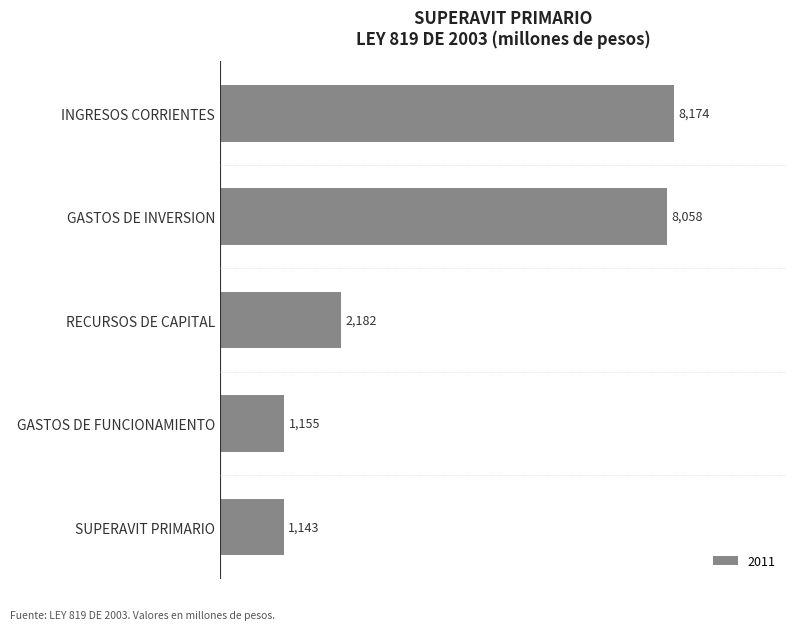

What is the ratio of the value at GASTOS DE FUNCIONAMIENTO to the value at SUPERAVIT PRIMARIO?

1.0